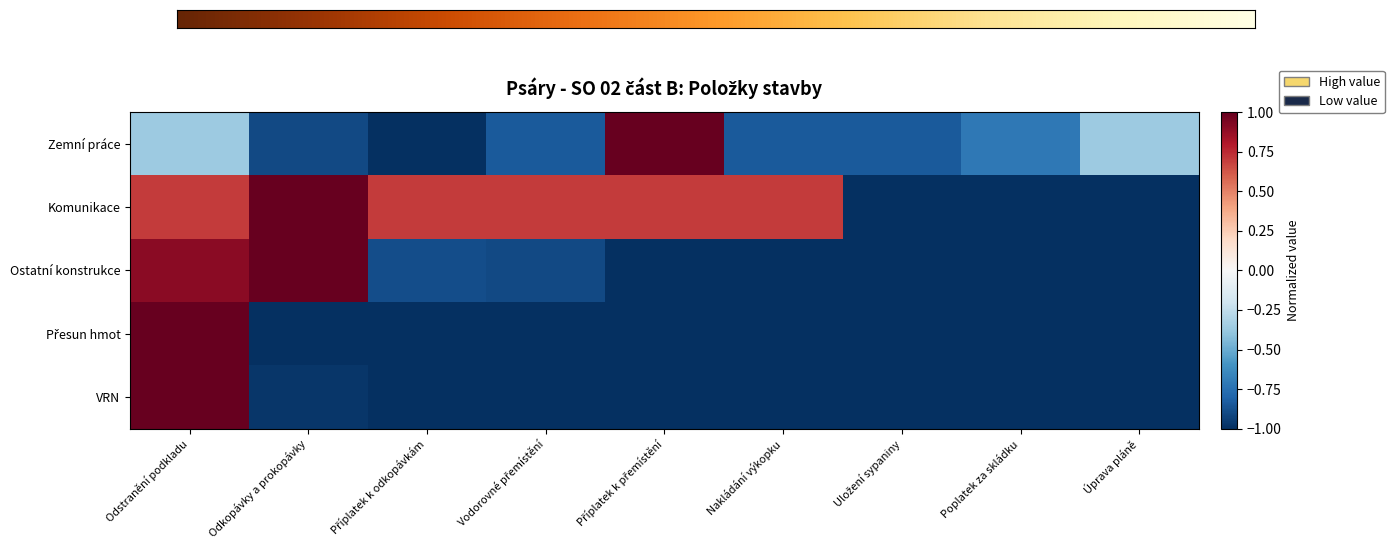

What is the highest value of the Ostatní konstrukce series?

1.0